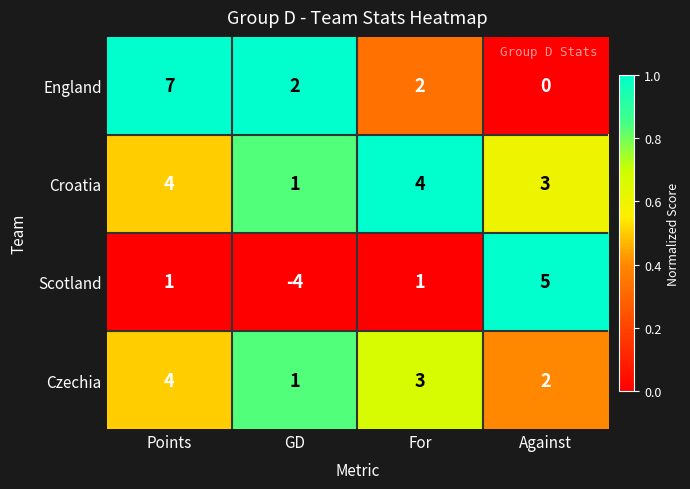

What is the average value of the England series?

3